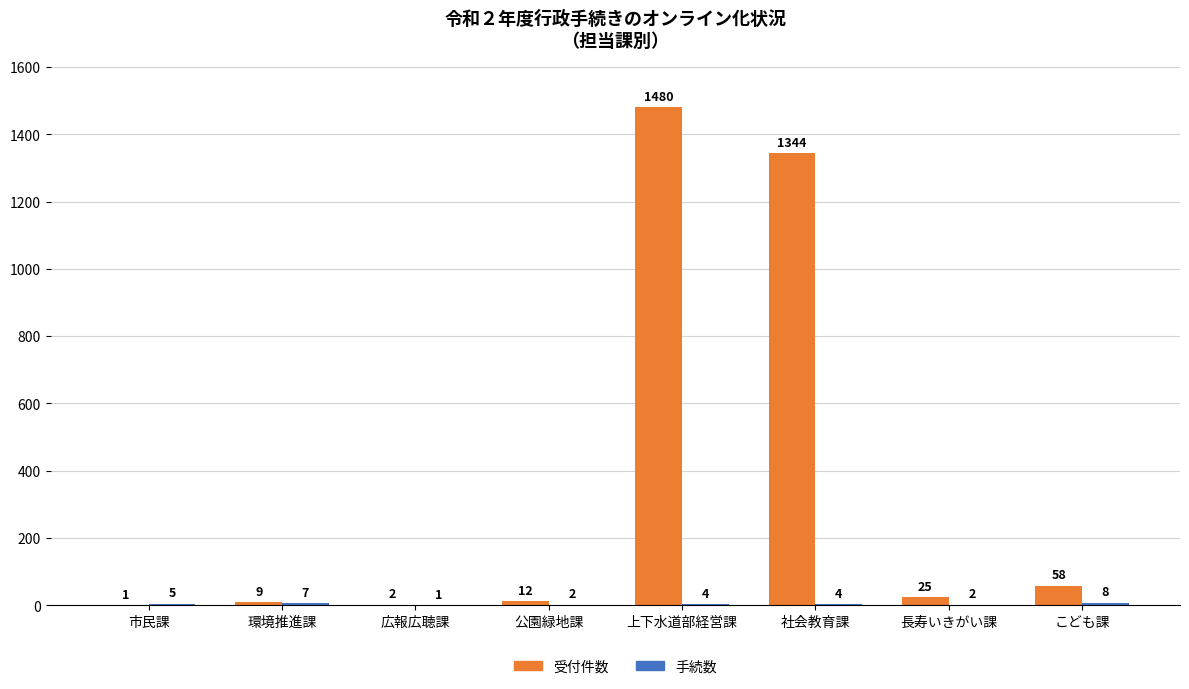

Is it true that 受付件数 equals 1 at 市民課?

True